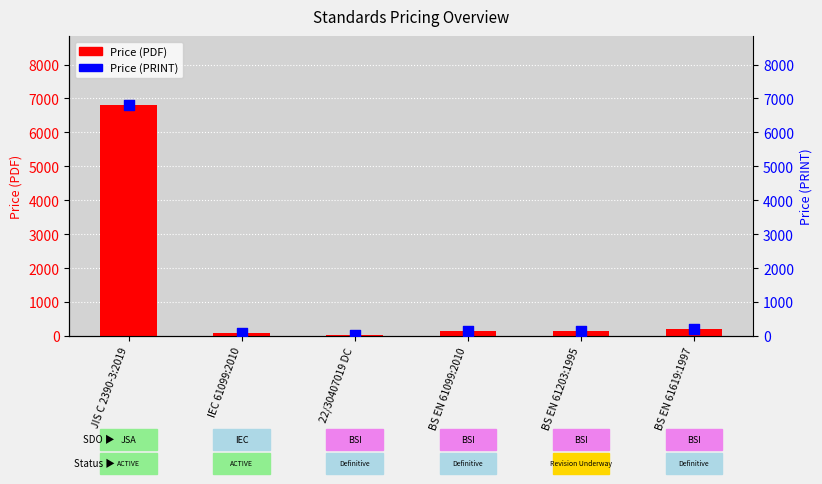

At which category is the sum across all series the highest?

JIS C 2390-3:2019